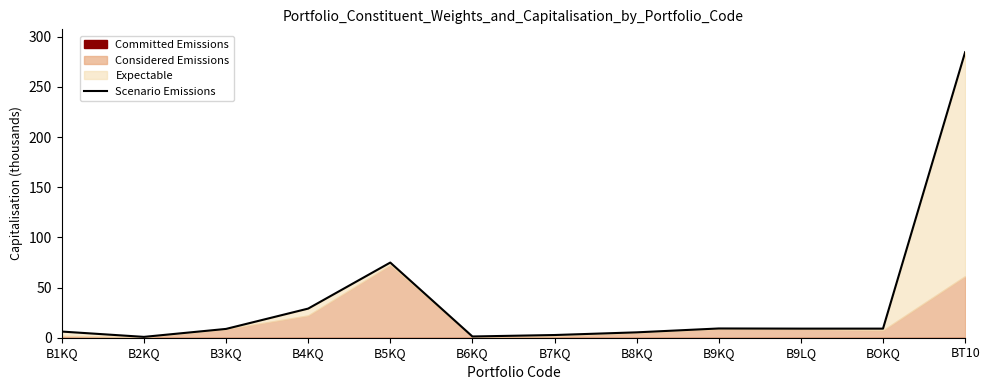

Is it true that the value at BT10 is 284.7?

True